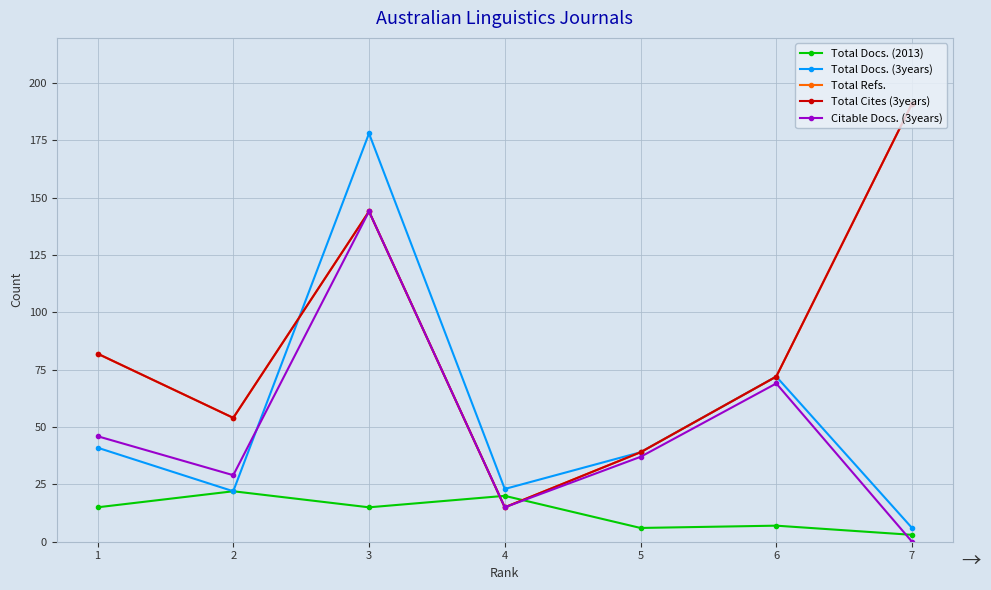

List the series in order of their peak value, highest first.

Total Refs., Total Cites (3years), Total Docs. (3years), Citable Docs. (3years), Total Docs. (2013)